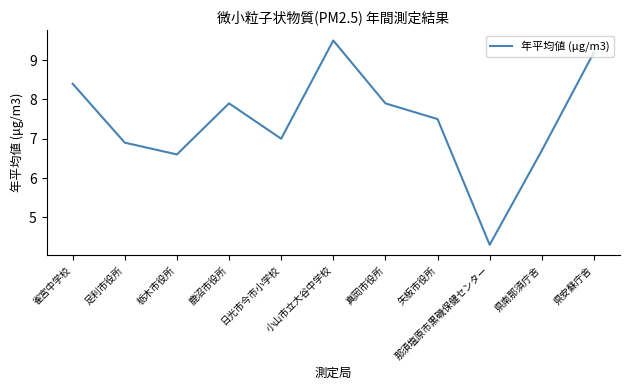

What is the minimum value shown in the chart?

4.3